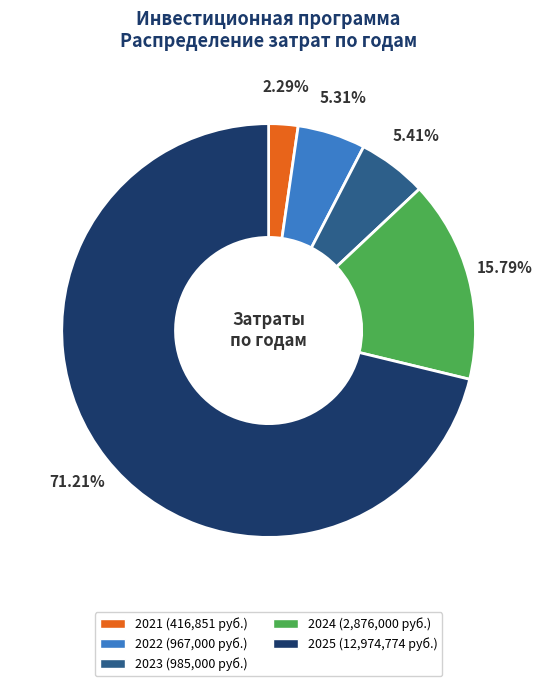

Which slice is the smallest?

2021